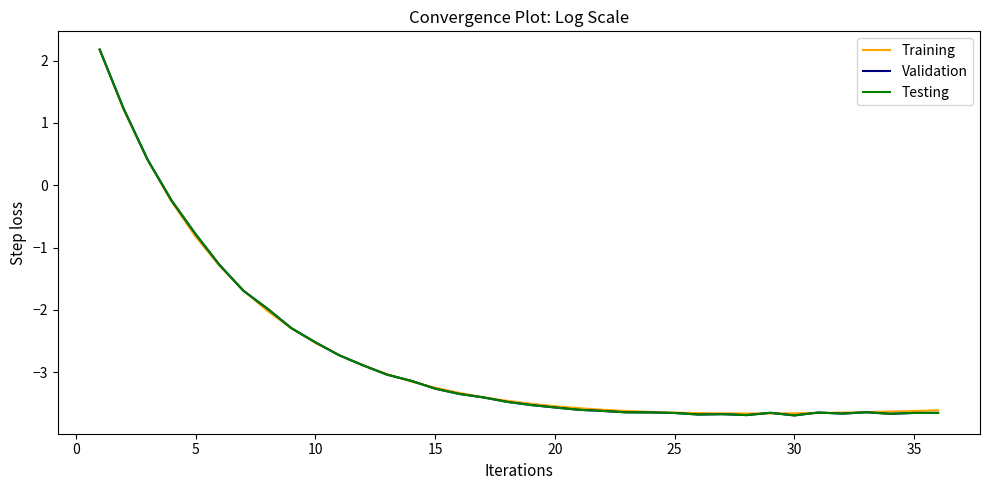

How many negative values does the Validation series have?

33